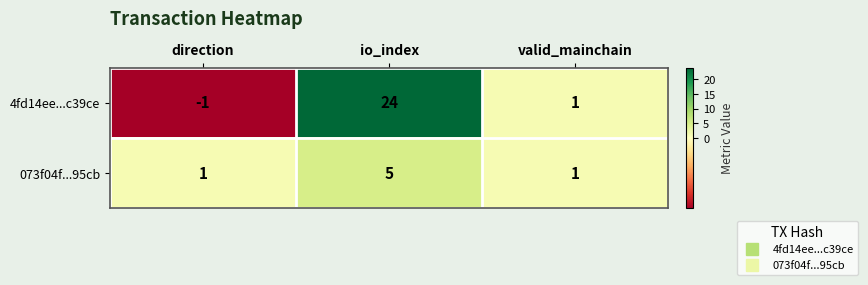

At which label does 4fd14ee...c39ce first exceed 1?

io_index